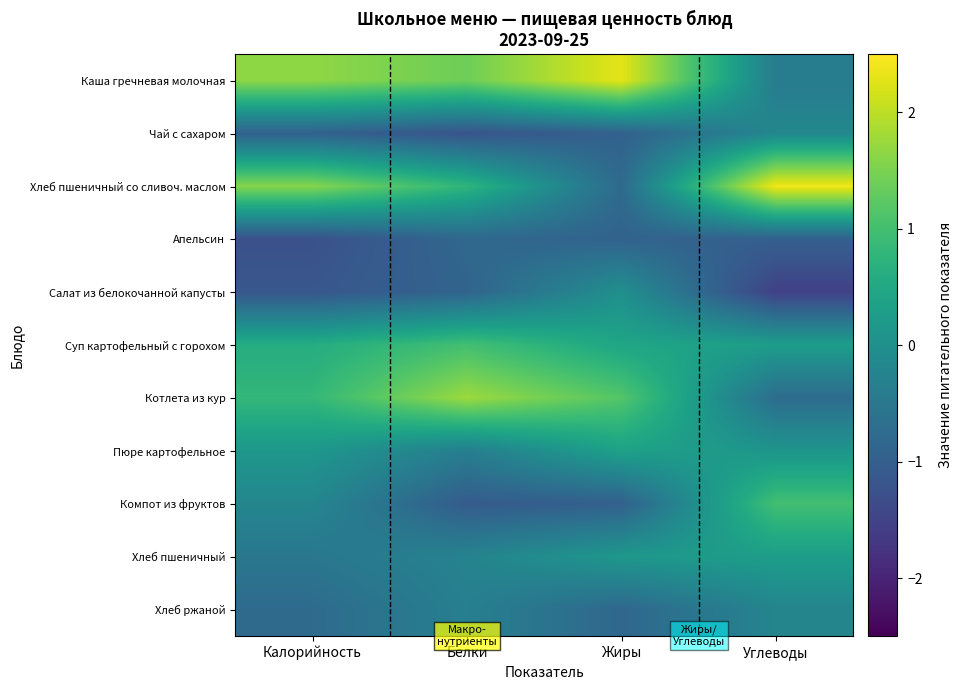

Which has a higher value, Углеводы or Калорийность?

Калорийность